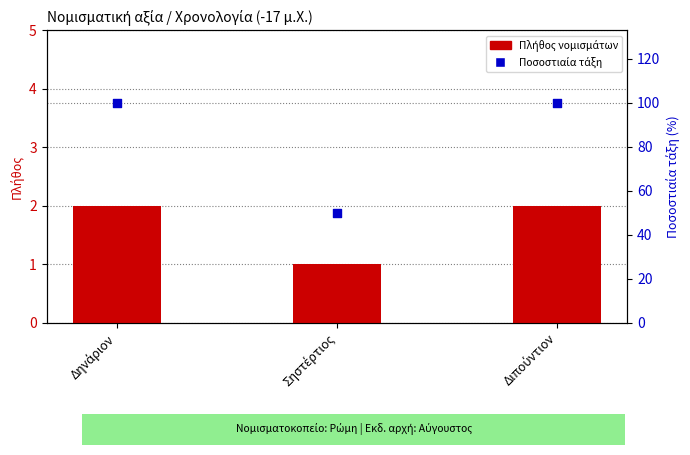

What are all the series names shown in the legend?

Πλήθος νομισμάτων, Ποσοστιαία τάξη